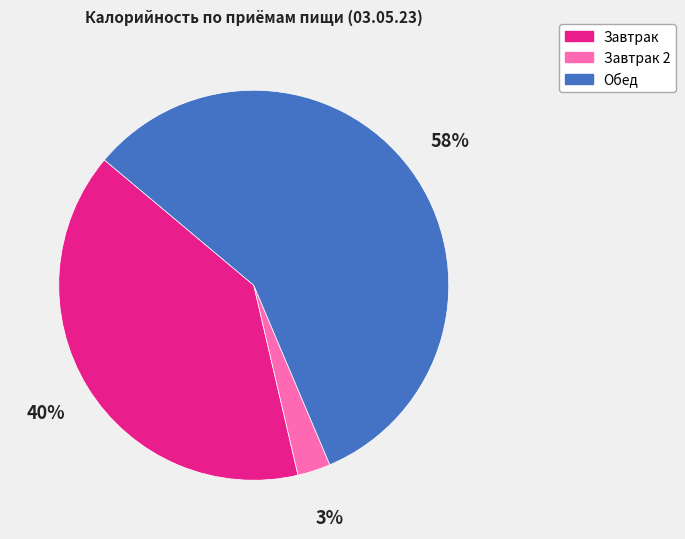

How many slices are in this pie chart?

3